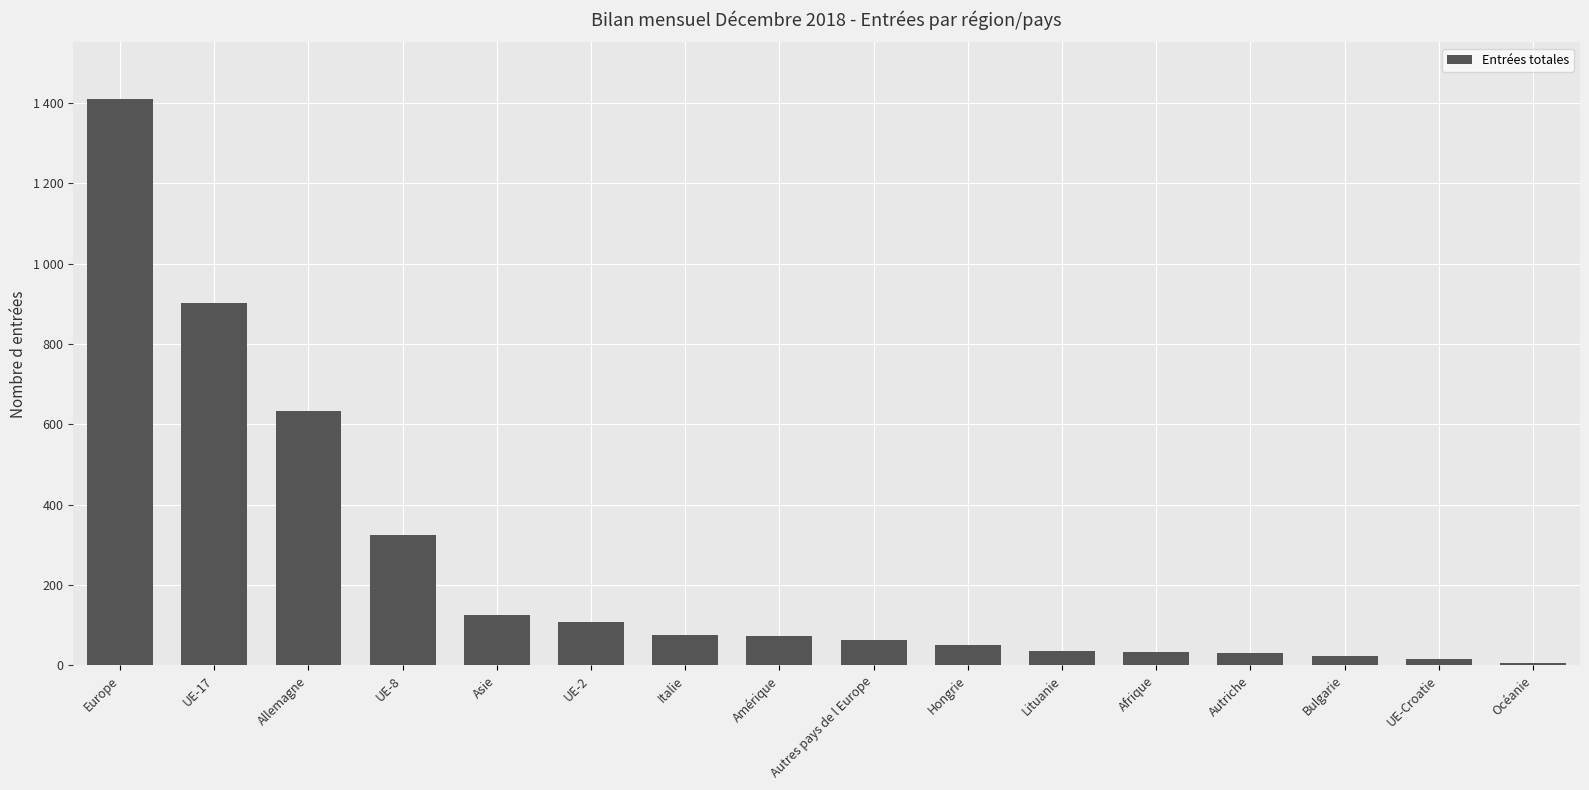

The chart shows a value of 901 at UE-17. True or false?

True